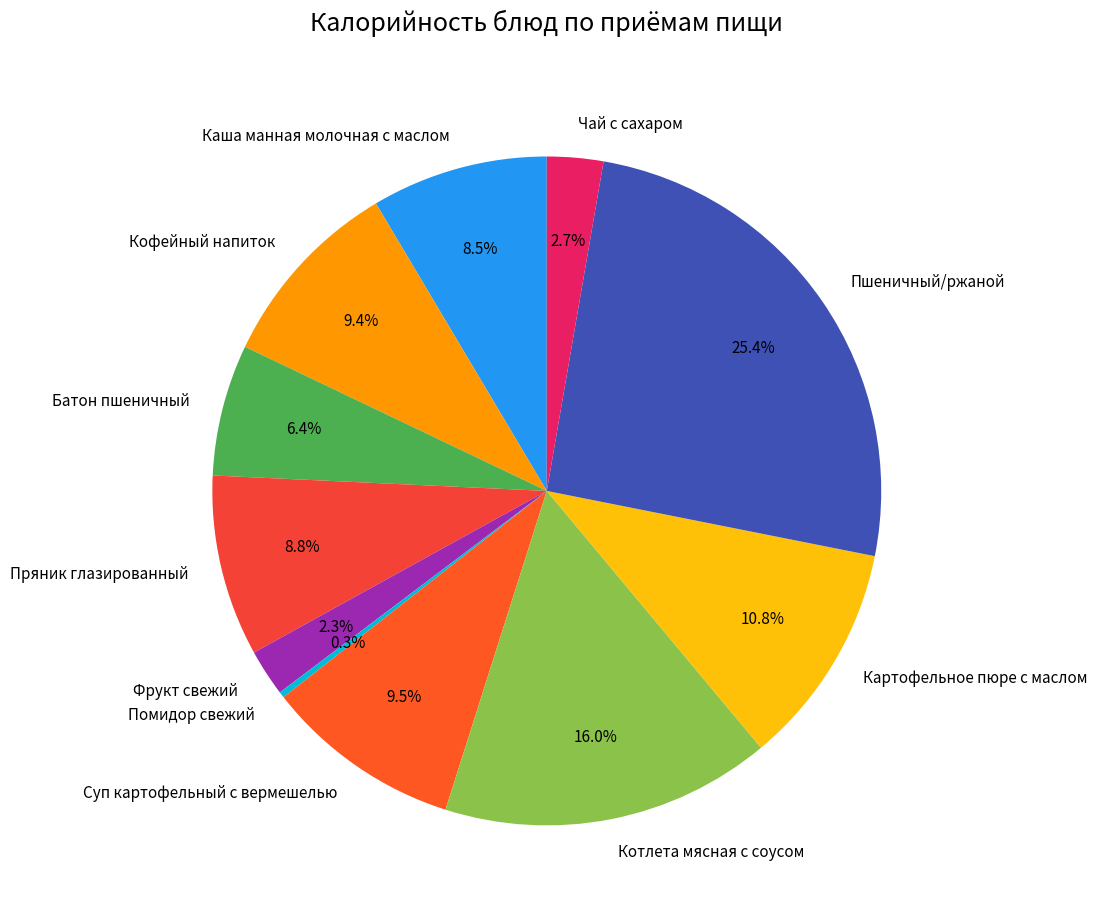

Which has a higher value, Чай с сахаром or Пшеничный/ржаной?

Пшеничный/ржаной